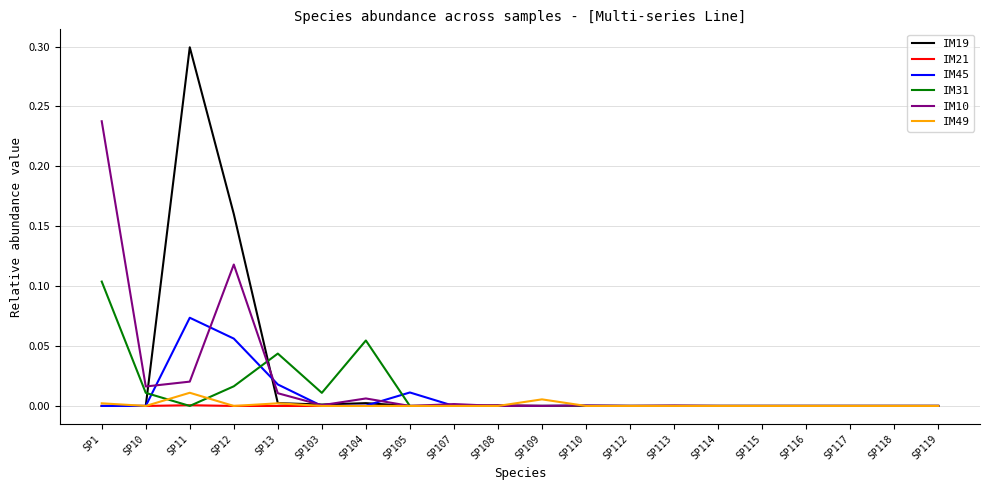

At which category is the sum across all series the highest?

SP11